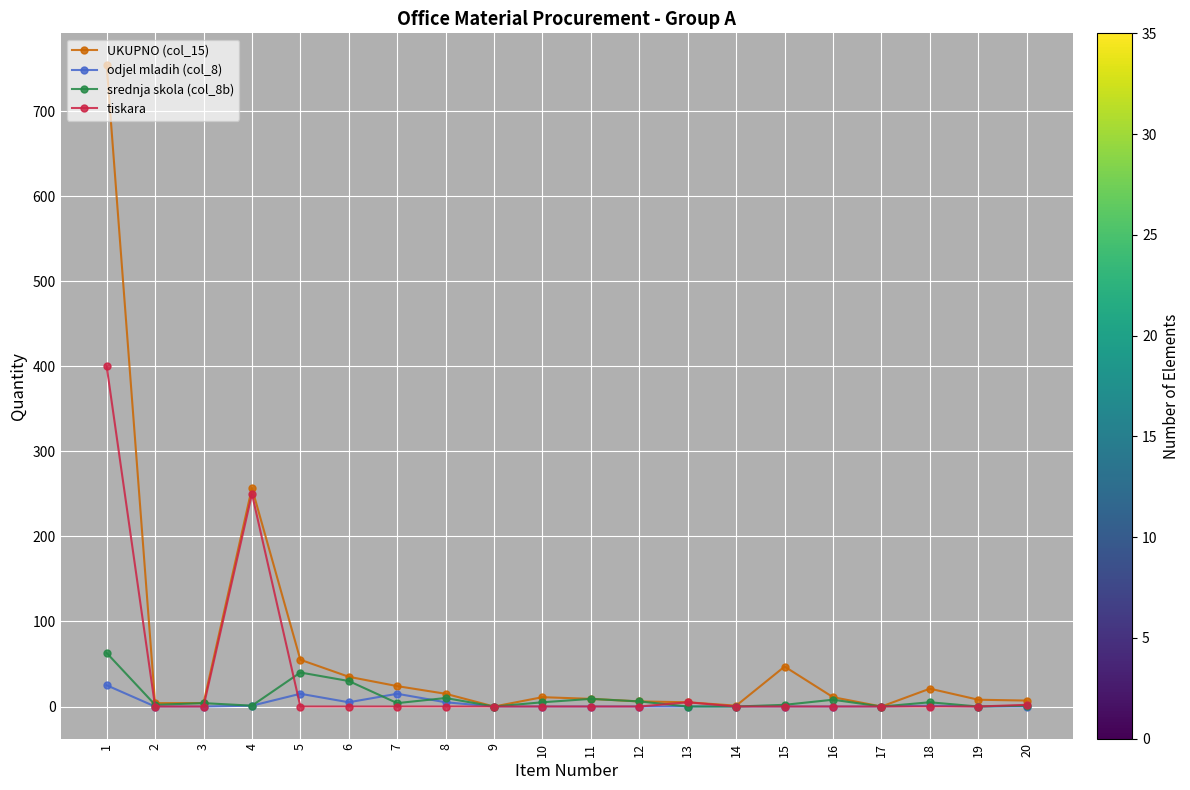

True or false: odjel mladih (col_8) has more than 1 interior local peaks.

True